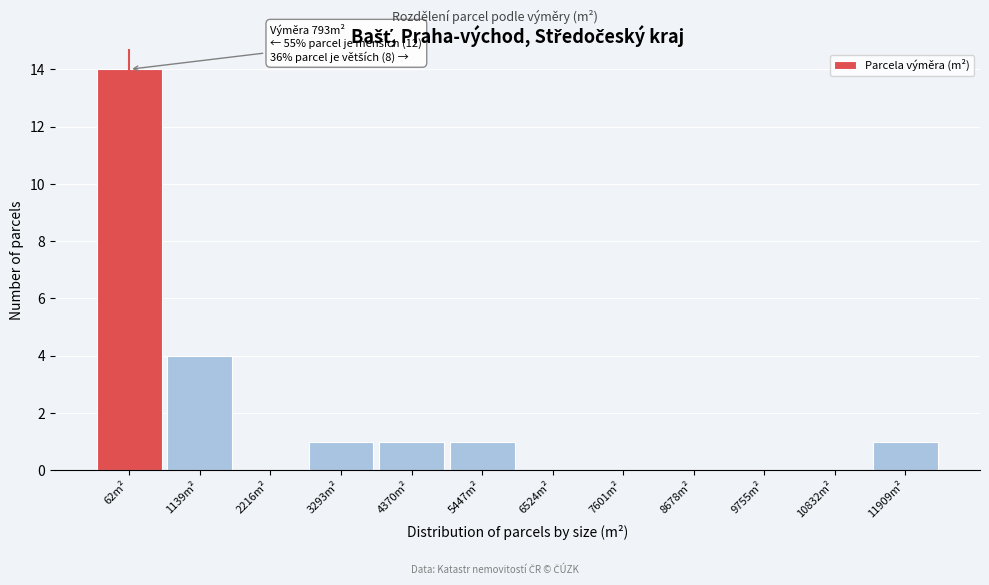

Reading left to right, what are all the values shown in this chart?

62m²=14	1139m²=4	2216m²=0	3293m²=1	4370m²=1	5447m²=1	6524m²=0	7601m²=0	8678m²=0	9755m²=0	10832m²=0	11909m²=1